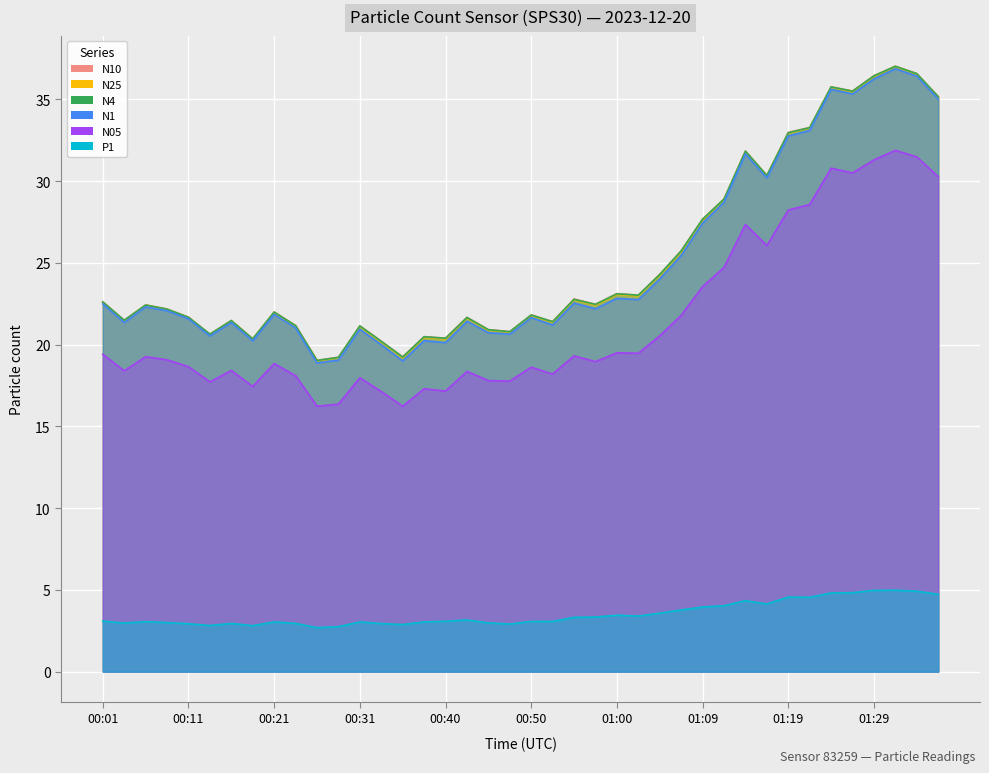

Between 00:06 and 01:29, which series saw the biggest shift?

N10